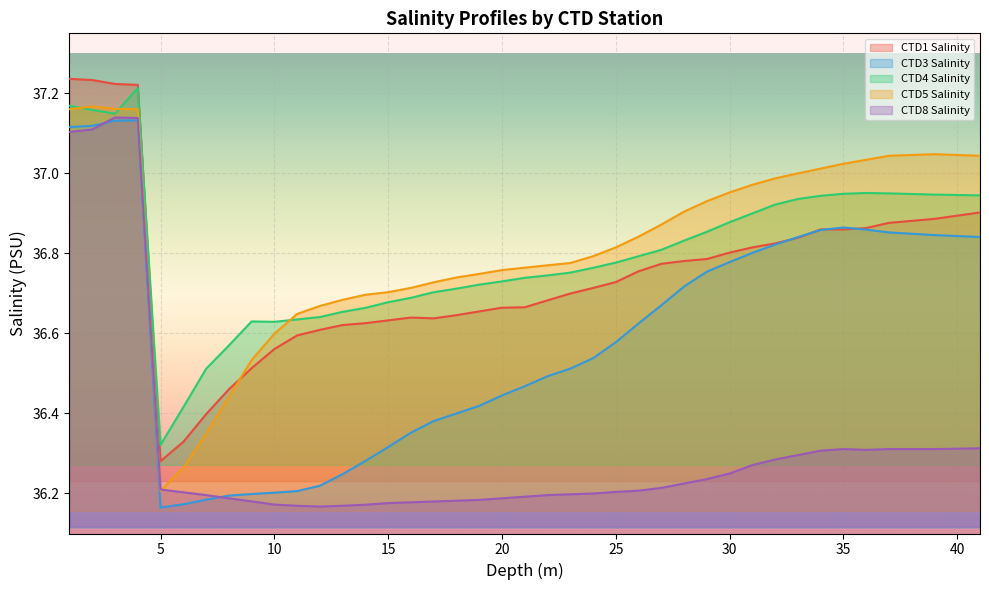

Where is the first local minimum for CTD3 Salinity?

5